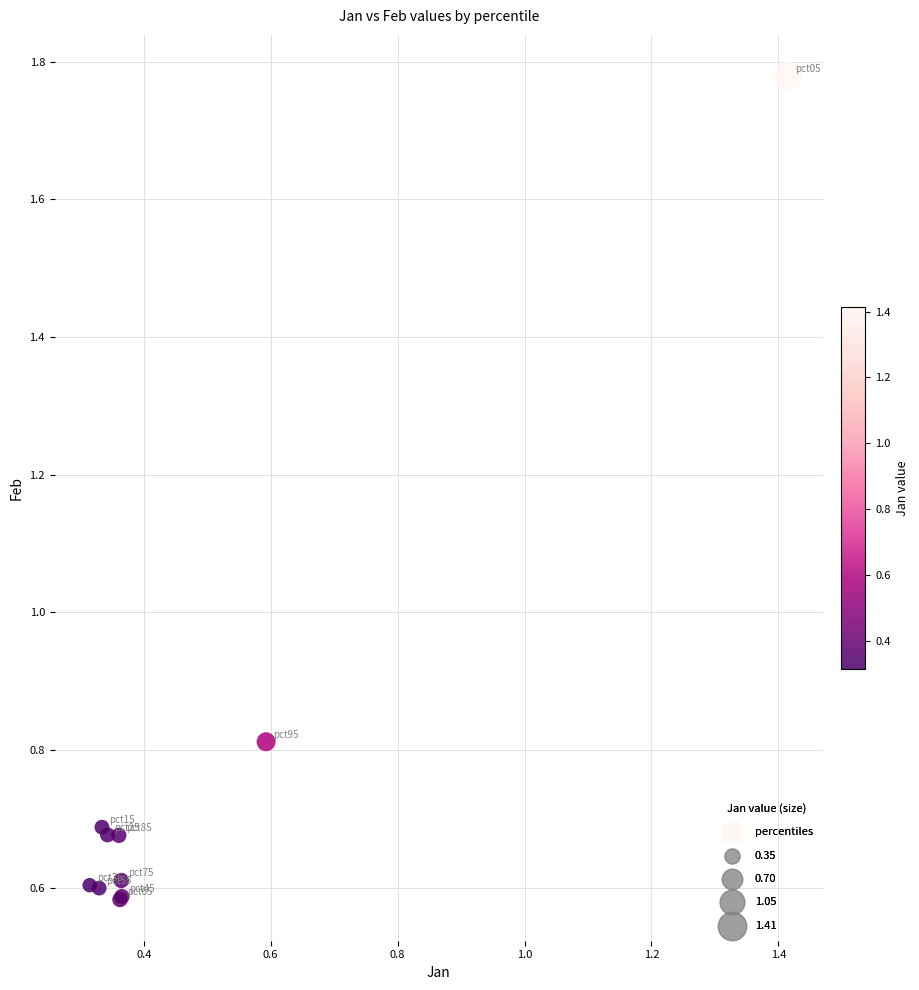

What Y value in the scatter plot is closest to 1?

0.8